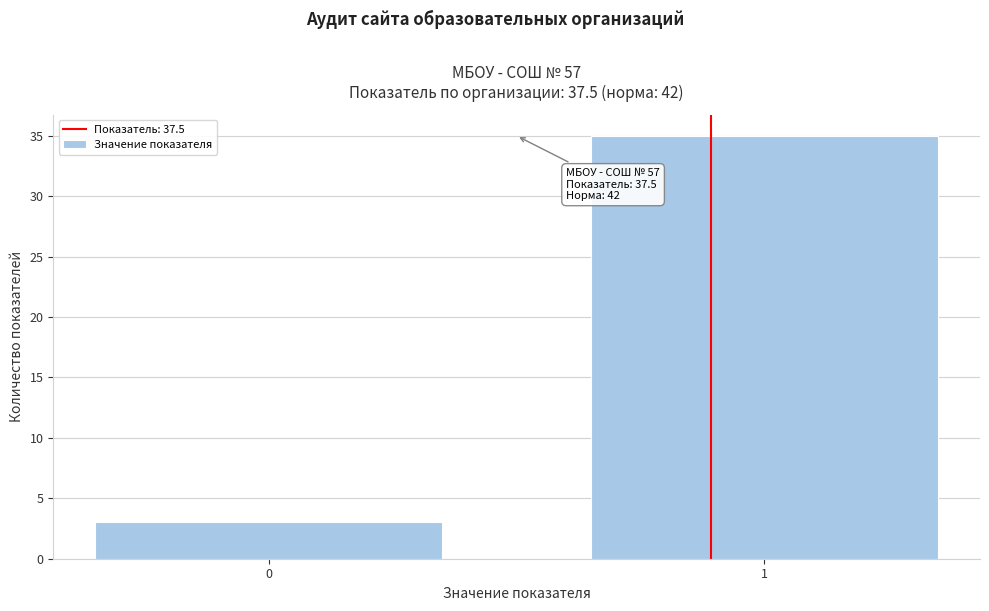

Reading left to right, list all the values displayed in this chart.

3	35